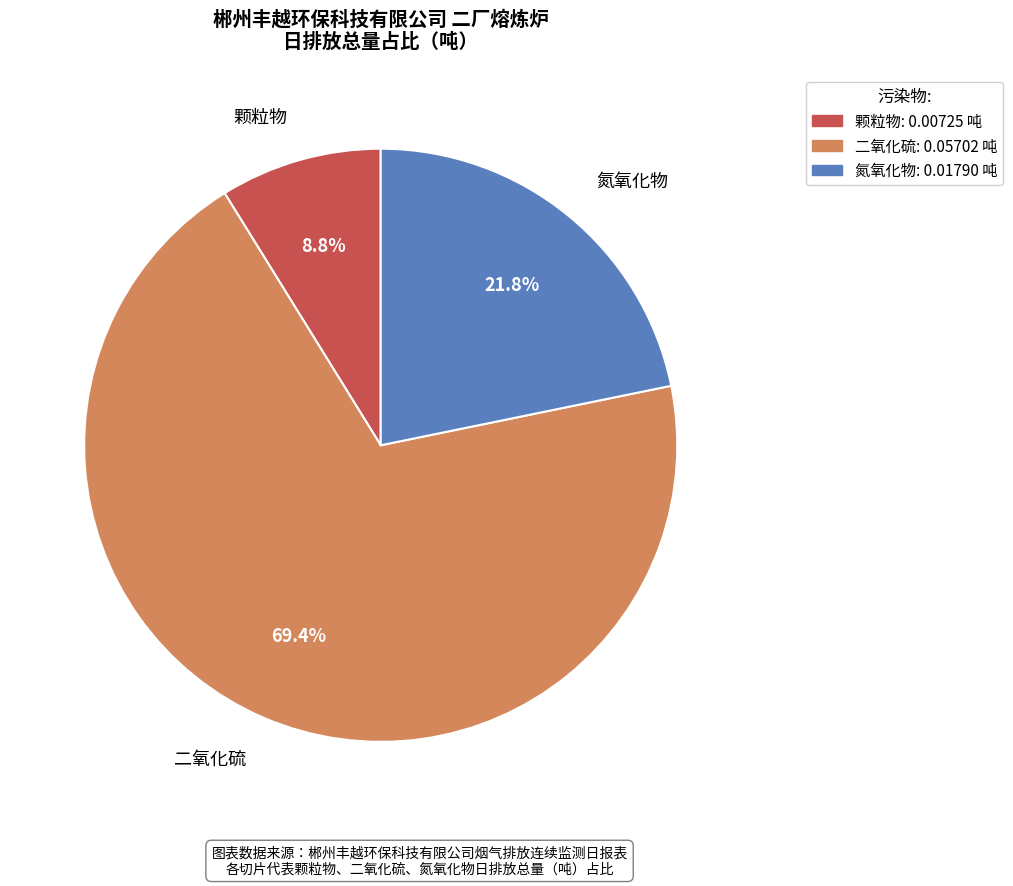

True or false: 氮氧化物 accounts for 14% of the total.

False